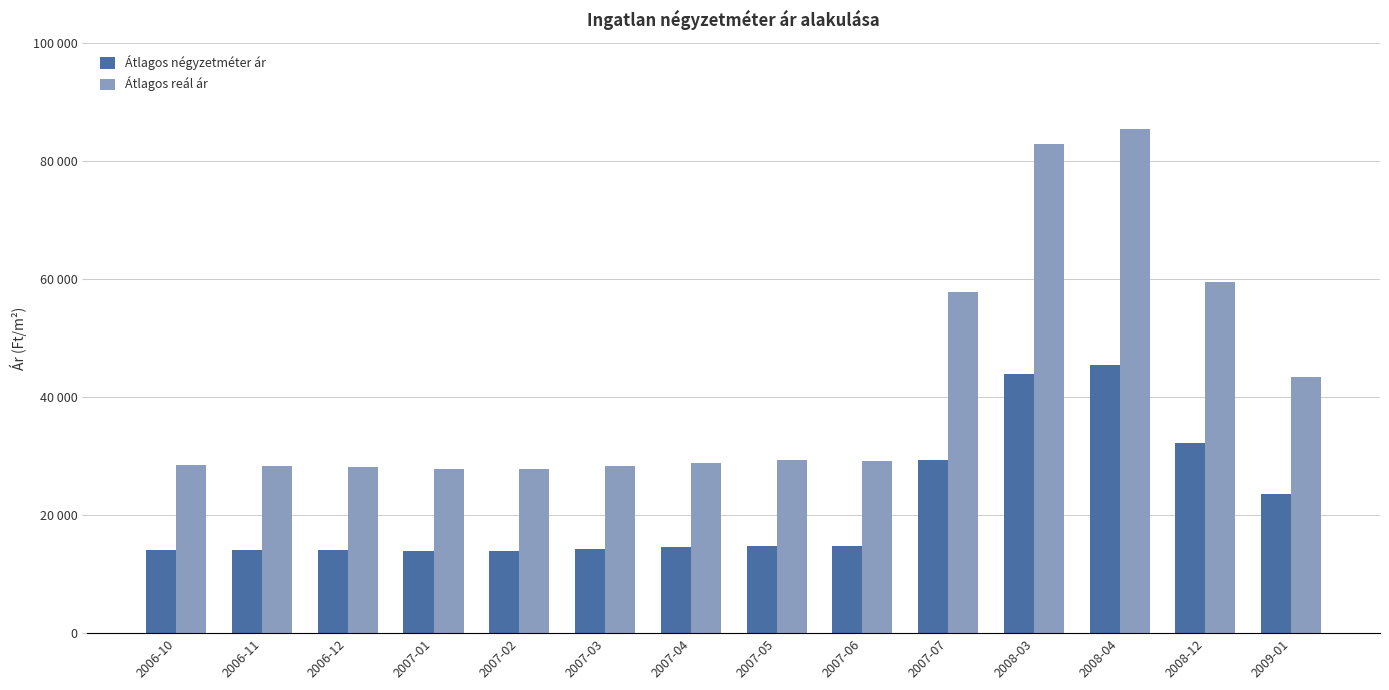

Reading left to right, extract all data points from this chart.

Átlagos négyzetméter ár: 14134	14088	14058	13907	13907	14209	14512	14814	14814	29363	43912	45363	32264	23536
Átlagos reál ár: 28531	28344	28172	27823	27732	28232	28778	29319	29205	57737	82936	85358	59457	43334